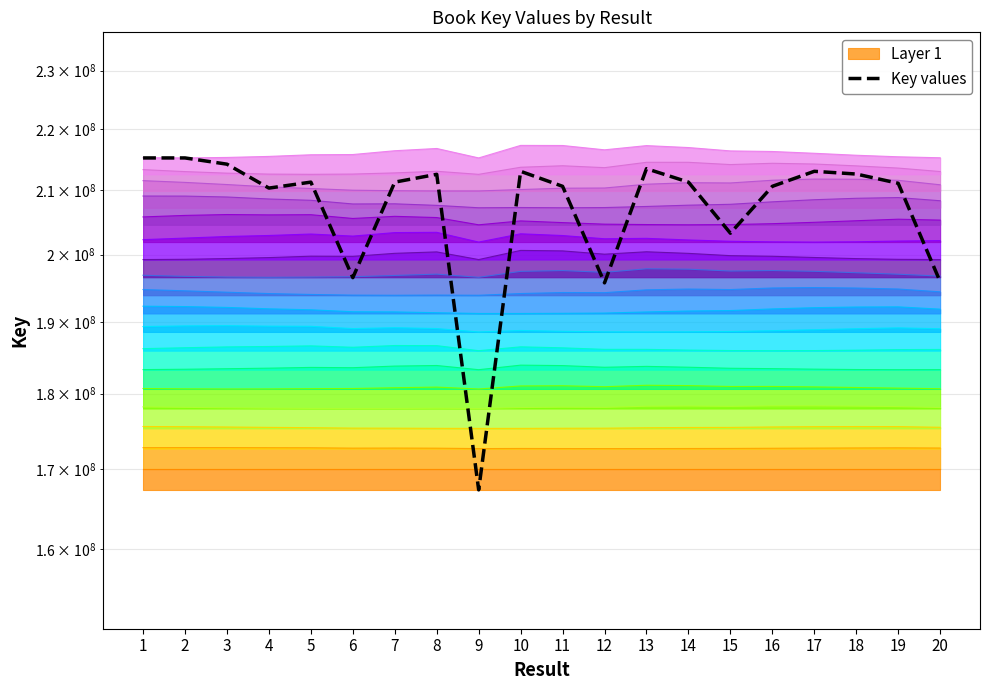

Reading left to right, list all the values displayed in this chart.

215240998	215240957	214224416	210371269	211325813	196552743	211325895	212578849	167313779	213065371	210655124	195775573	213493326	211326060	203290956	210653013	213065330	212628179	211142471	195953934